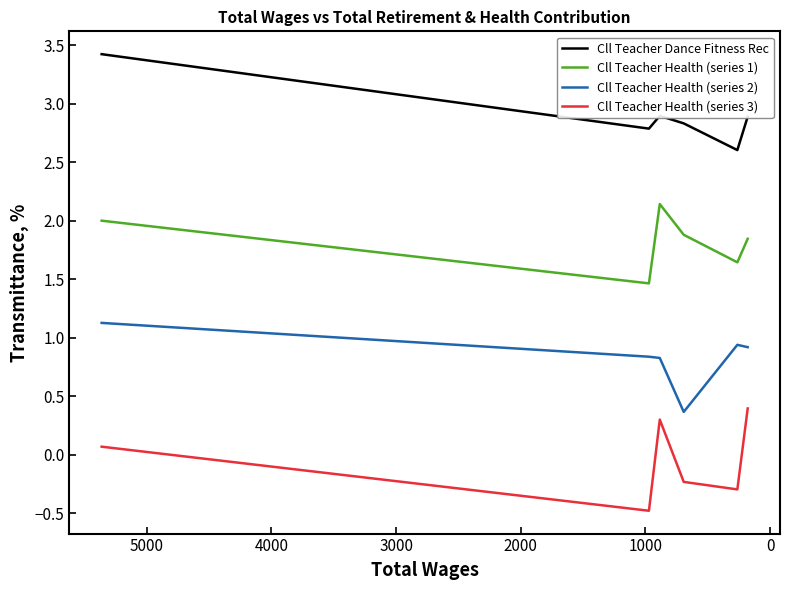

Is the value of Cll Teacher Dance Fitness Rec at 4000 greater than the value of Cll Teacher Health (series 3) at 4000?

Yes